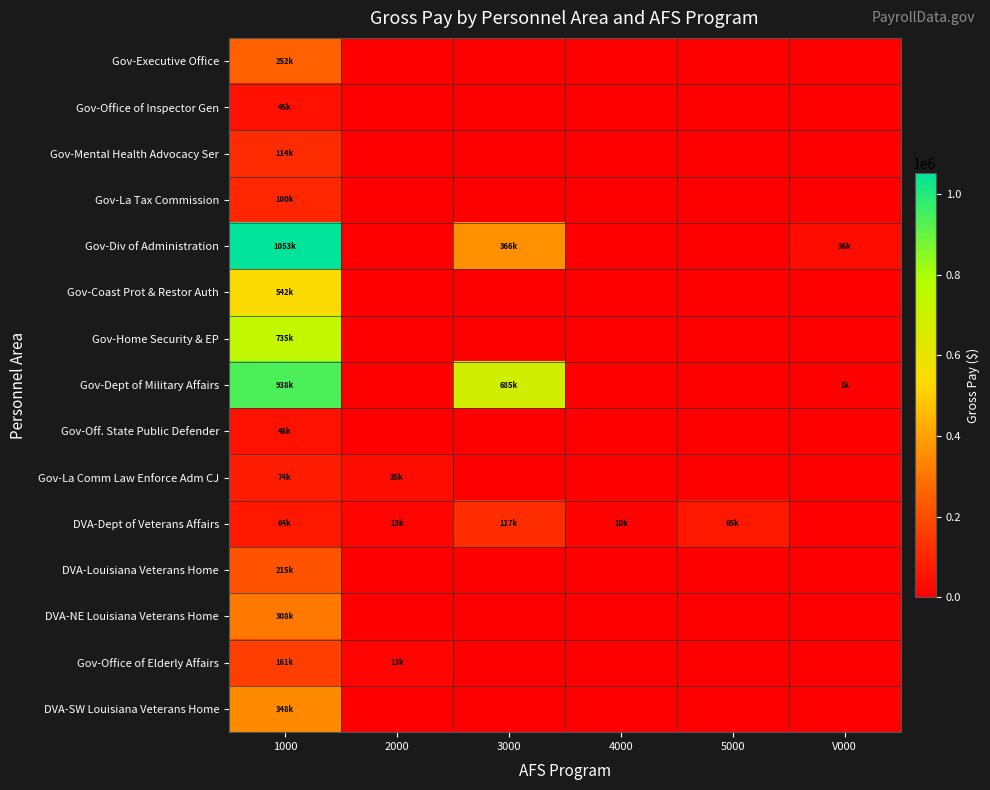

Reading left to right, transcribe all the data shown in this chart.

Gov-Executive Office: 1000=251817.6	2000=0.0	3000=0.0	4000=0.0	5000=0.0	V000=0.0
Gov-Office of Inspector Gen: 1000=45197.6	2000=0.0	3000=0.0	4000=0.0	5000=0.0	V000=0.0
Gov-Mental Health Advocacy Ser: 1000=114326.1	2000=0.0	3000=0.0	4000=0.0	5000=0.0	V000=0.0
Gov-La Tax Commission: 1000=99895.9	2000=0.0	3000=0.0	4000=0.0	5000=0.0	V000=0.0
Gov-Div of Administration: 1000=1053082.8	2000=0.0	3000=365585.2	4000=0.0	5000=0.0	V000=35972.0
Gov-Coast Prot & Restor Auth: 1000=541716.6	2000=0.0	3000=0.0	4000=0.0	5000=0.0	V000=0.0
Gov-Home Security & EP: 1000=734503.7	2000=0.0	3000=0.0	4000=0.0	5000=0.0	V000=0.0
Gov-Dept of Military Affairs: 1000=938206.3	2000=0.0	3000=684819.5	4000=0.0	5000=0.0	V000=1372.6
Gov-Off. State Public Defender: 1000=48343.9	2000=0.0	3000=0.0	4000=0.0	5000=0.0	V000=0.0
Gov-La Comm Law Enforce Adm CJ: 1000=74101.4	2000=34762.8	3000=0.0	4000=0.0	5000=0.0	V000=0.0
DVA-Dept of Veterans Affairs: 1000=63654.4	2000=12745.9	3000=116952.1	4000=10411.3	5000=65489.5	V000=0.0
DVA-Louisiana Veterans Home: 1000=215177.3	2000=0.0	3000=0.0	4000=0.0	5000=0.0	V000=0.0
DVA-NE Louisiana Veterans Home: 1000=308376.5	2000=0.0	3000=0.0	4000=0.0	5000=0.0	V000=0.0
Gov-Office of Elderly Affairs: 1000=160856.2	2000=12712.1	3000=0.0	4000=0.0	5000=0.0	V000=0.0
DVA-SW Louisiana Veterans Home: 1000=348440.5	2000=0.0	3000=0.0	4000=0.0	5000=0.0	V000=0.0